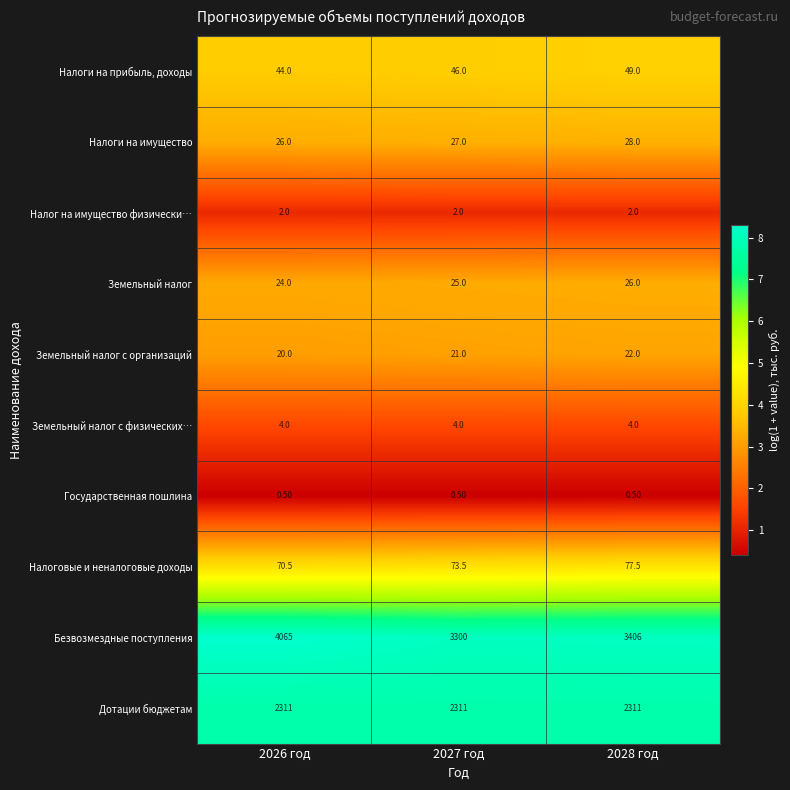

Which series changed the most between 2027 год and 2028 год?

Безвозмездные поступления